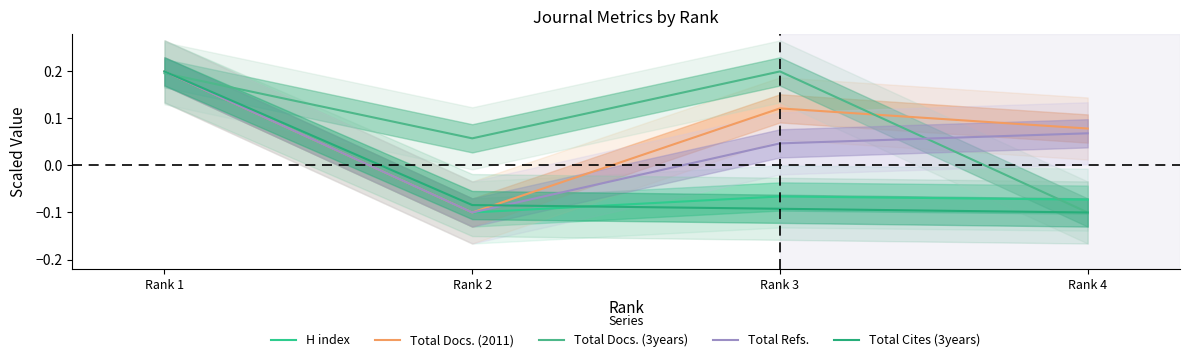

At which label does Total Docs. (3years) reach its minimum?

Rank 4